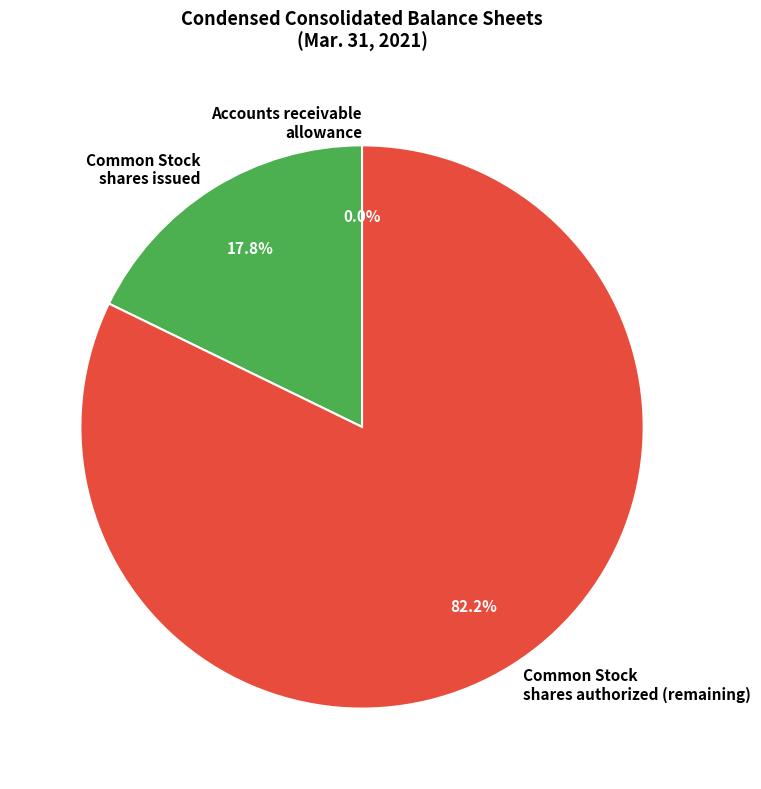

Which slice is the largest?

Common Stock shares authorized (remaining)